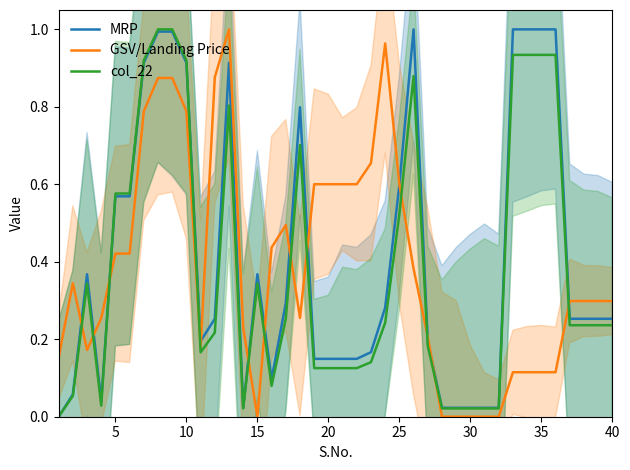

The value of col_22 at 20 is 0.2. True or false?

False